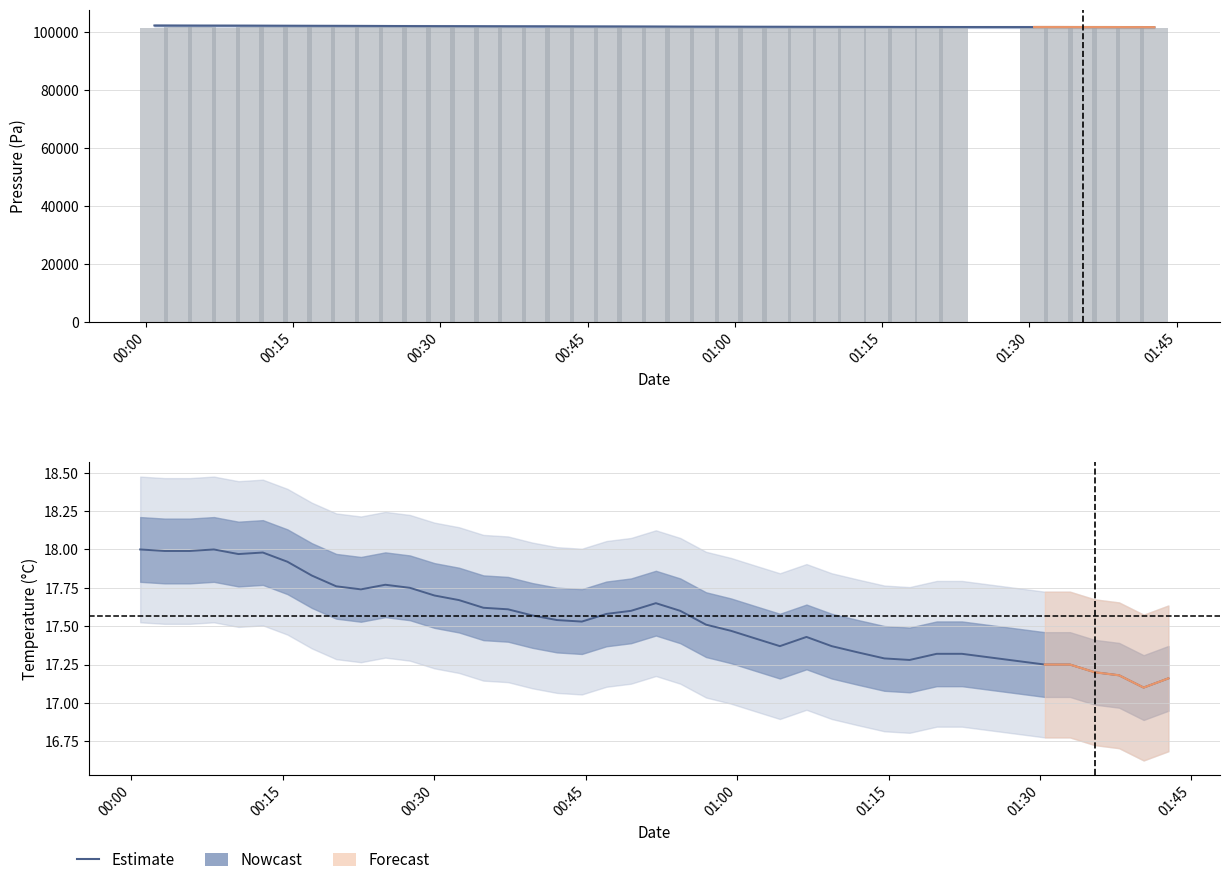

What is the greatest value displayed?

18.0